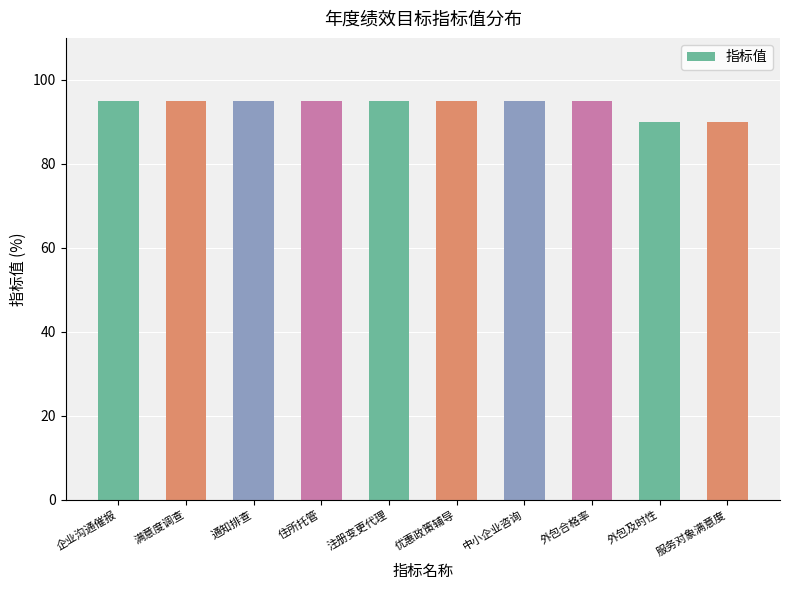

The chart shows a value of 170 at 优惠政策辅导. True or false?

False